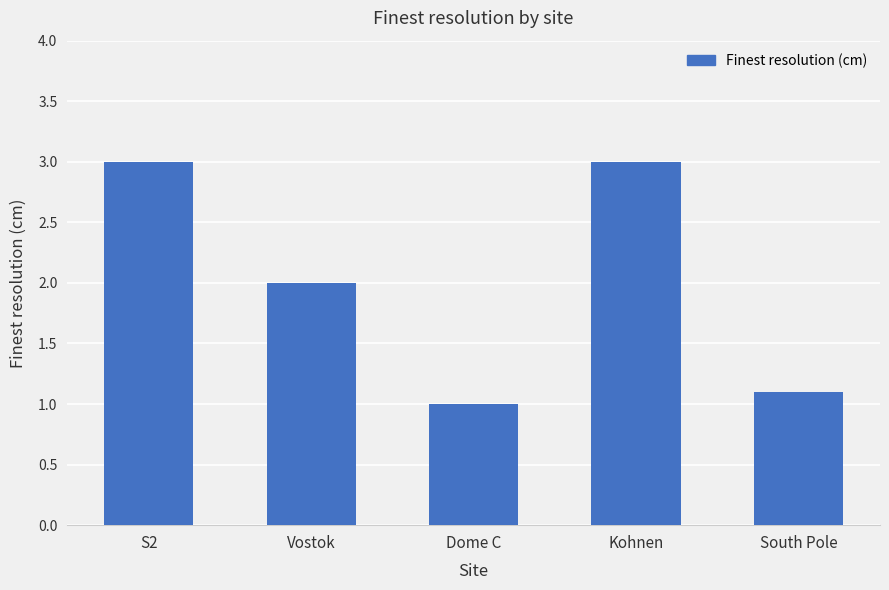

The chart shows a value of 3.0 at Kohnen. True or false?

True